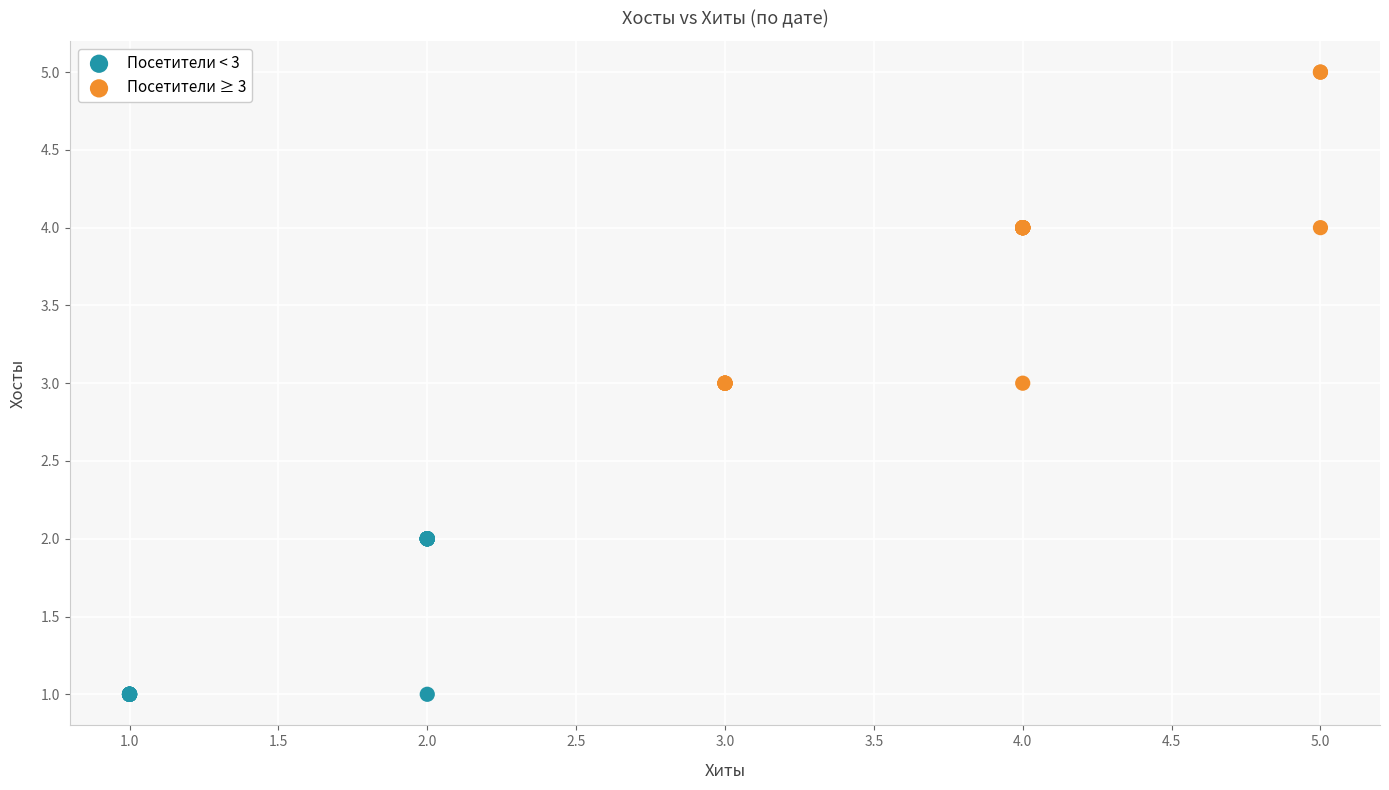

Which series has the largest Y range (max minus min)?

Посетители ≥ 3